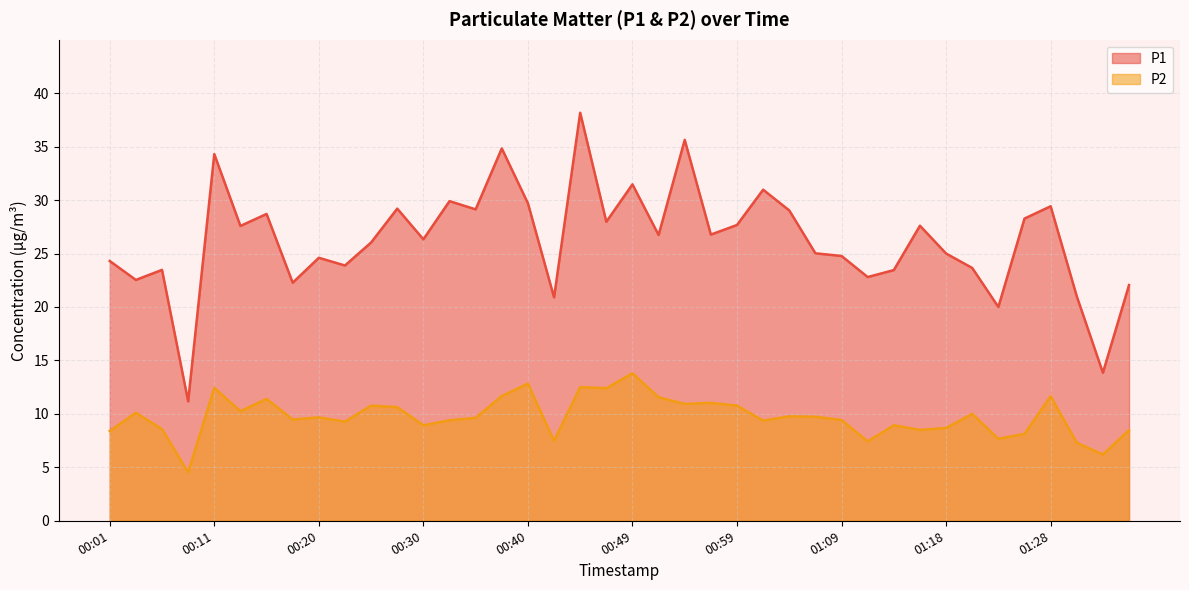

What is the total value across all series at 01:33?

20.1